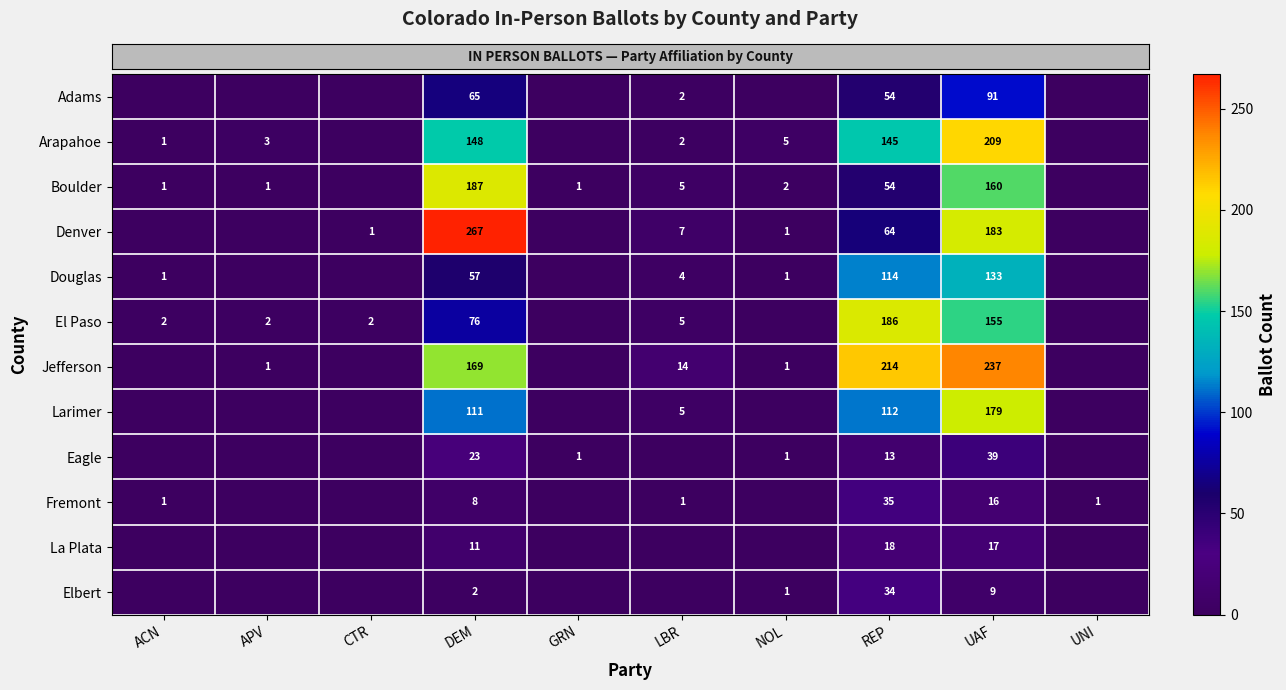

What is the total value across all series at REP?

1043